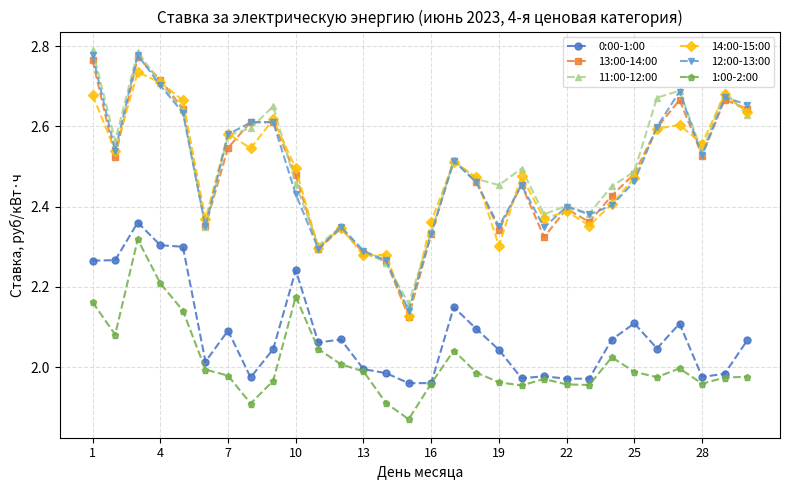

True or false: 14:00-15:00 has more than 2 points higher than both neighbors.

True